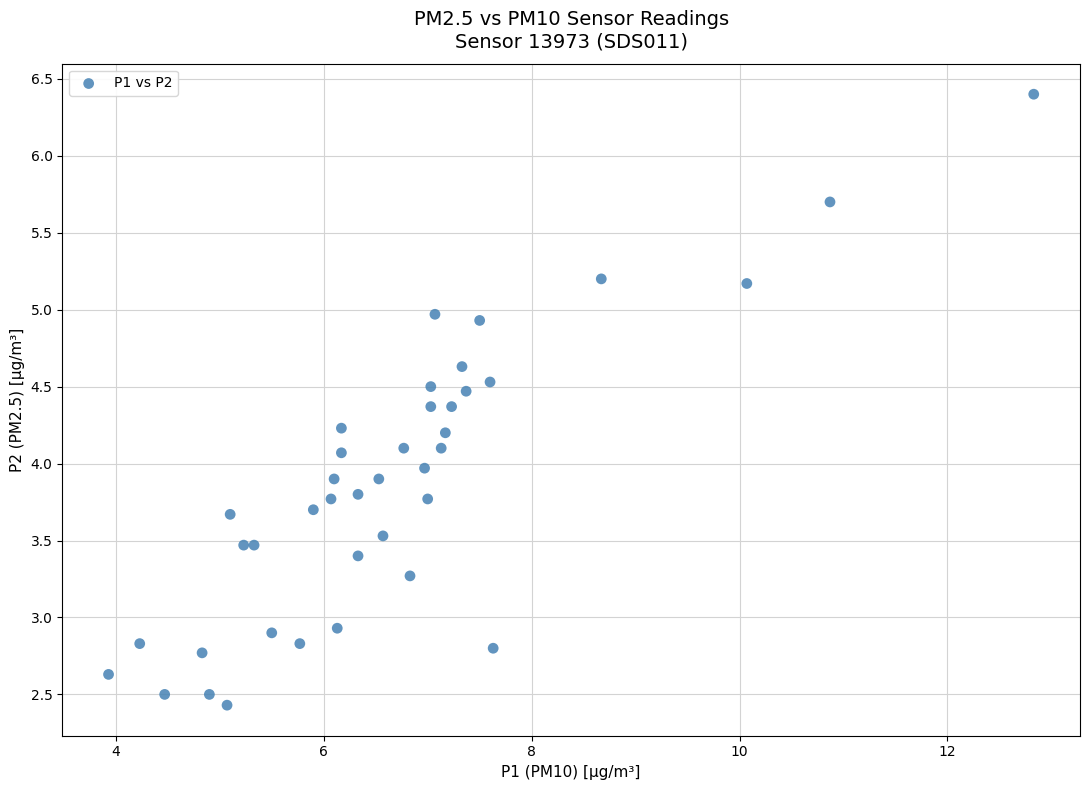

What is the range of Y values (max minus min)?

4.0